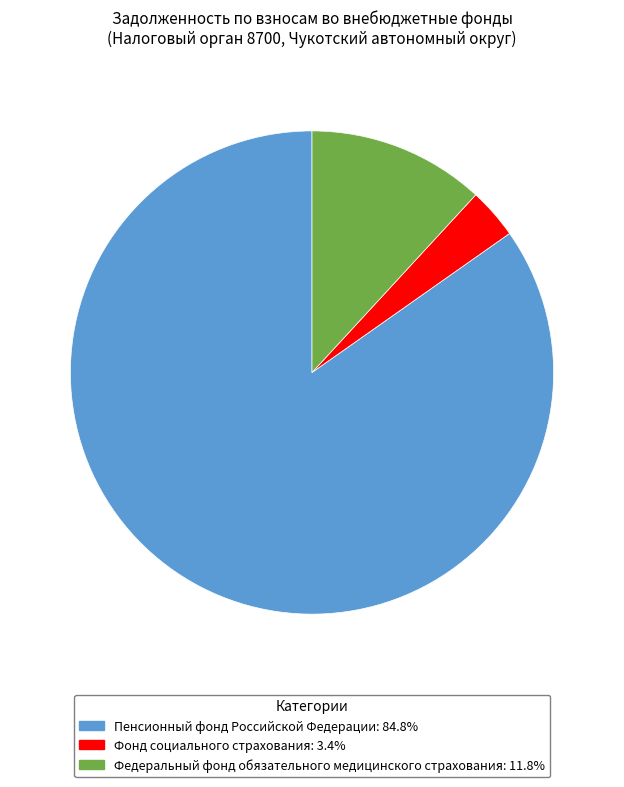

True or false: Пенсионный фонд Российской Федерации accounts for 95% of the total.

False